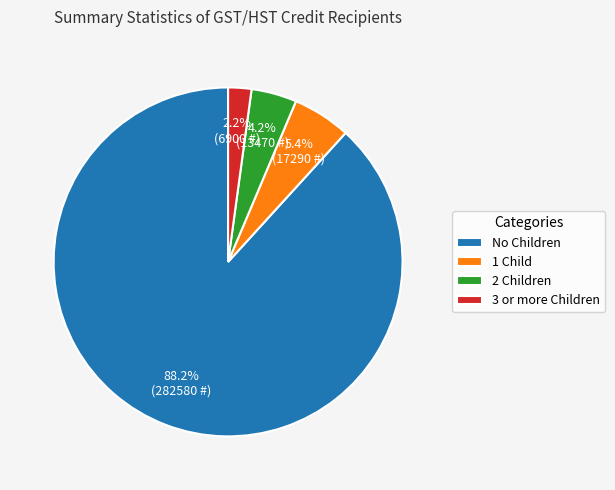

Which has a higher value, 3 or more Children or No Children?

No Children